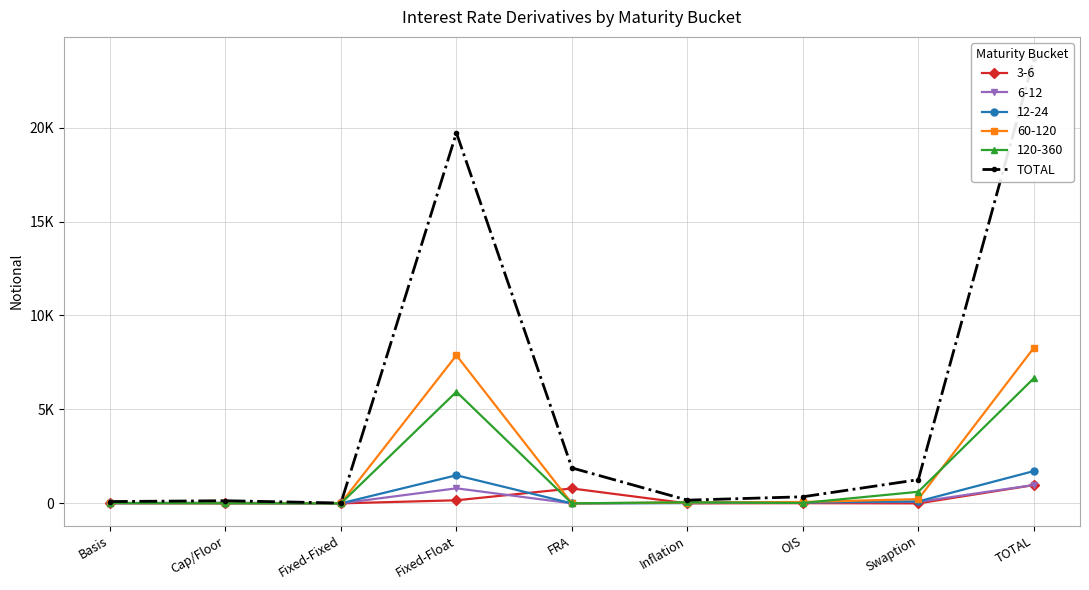

The chart shows a value of 9401 at TOTAL. True or false?

False